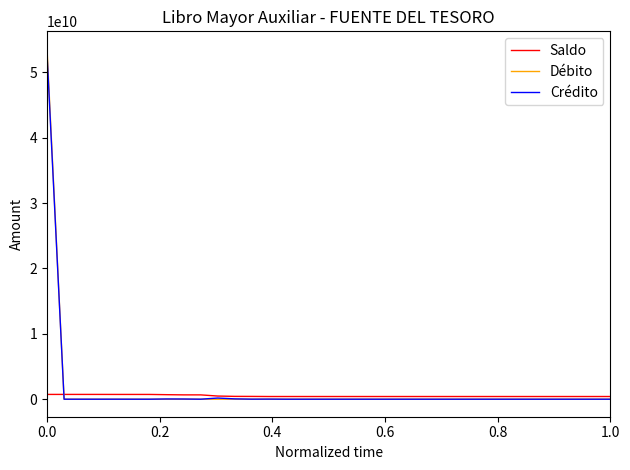

Which series has the largest range (max minus min)?

Débito